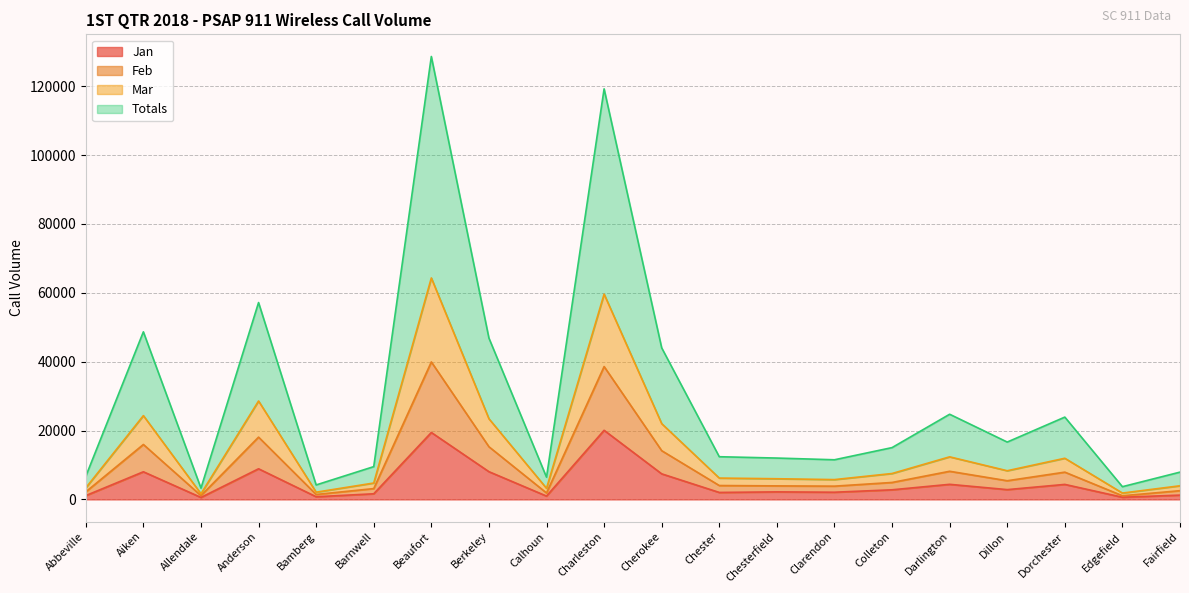

Which category has the highest value in the Feb series?

Beaufort